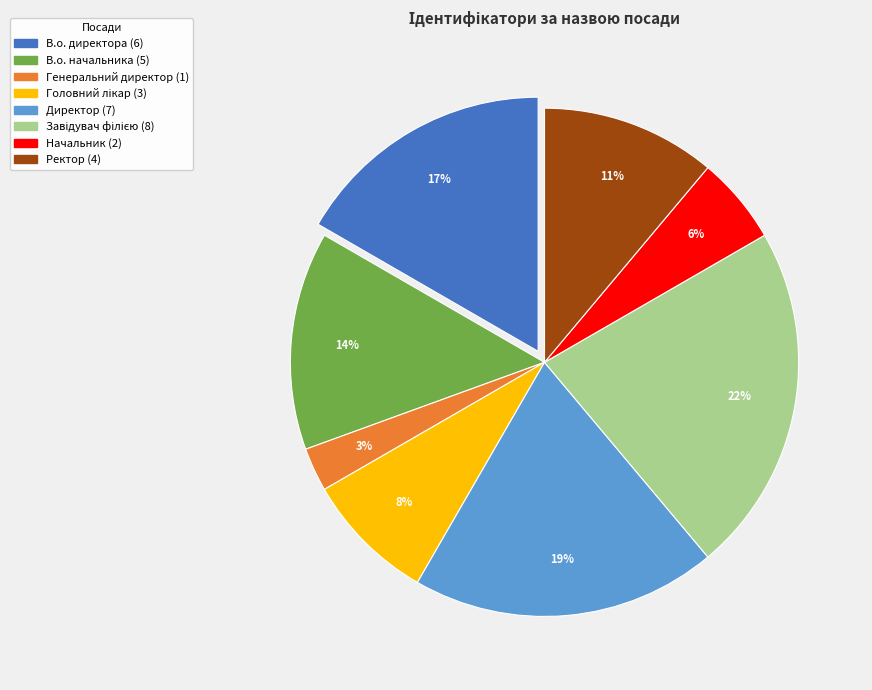

Count the number of slices in the pie.

8